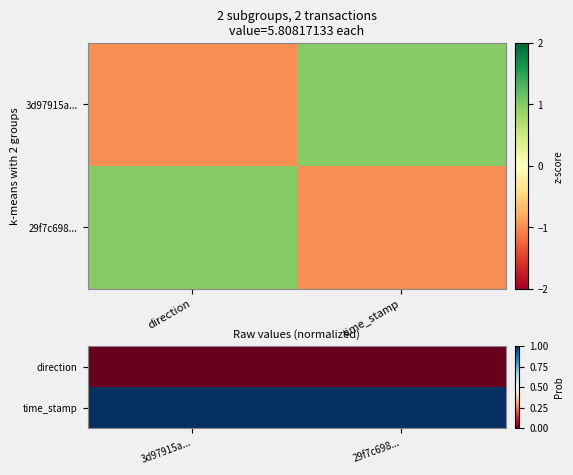

Which category has the lowest value in the time_stamp series?

29f7c698...